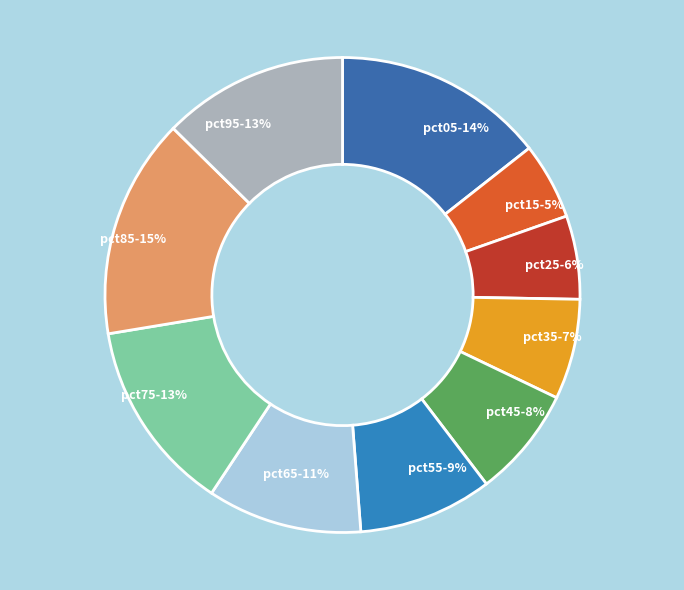

To the nearest percent, what portion does pct85 represent?

15%